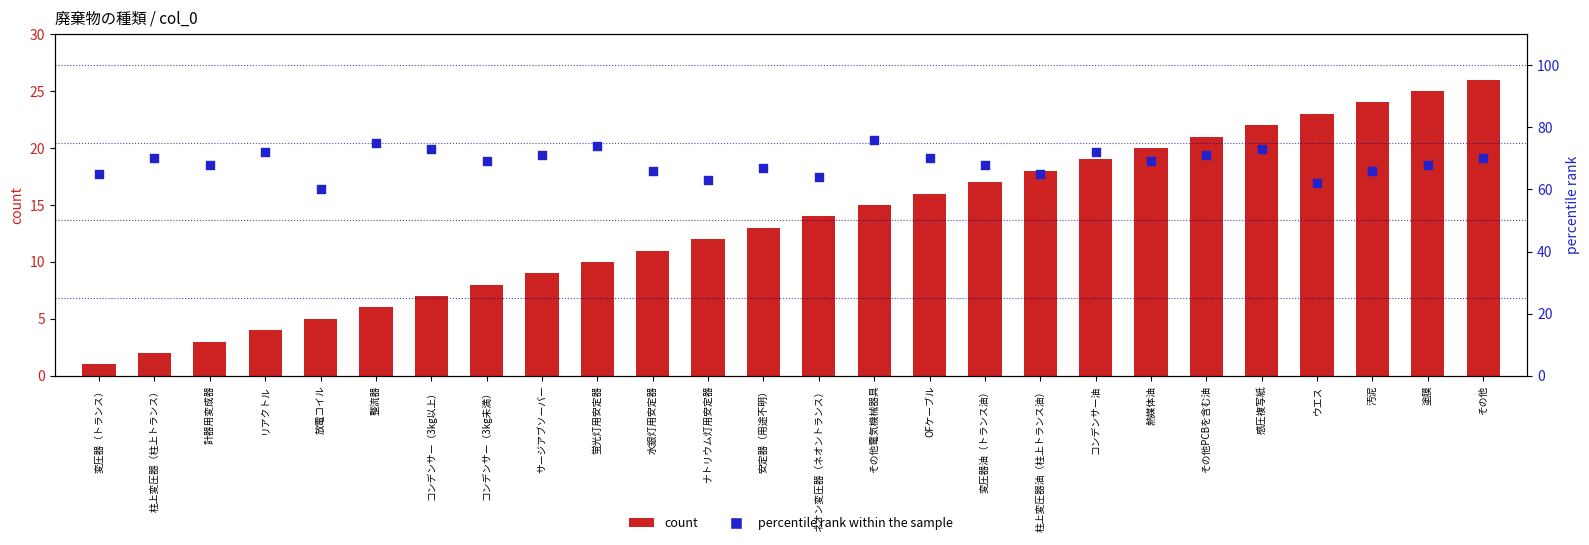

What are all the series names shown in the legend?

count, percentile rank within the sample